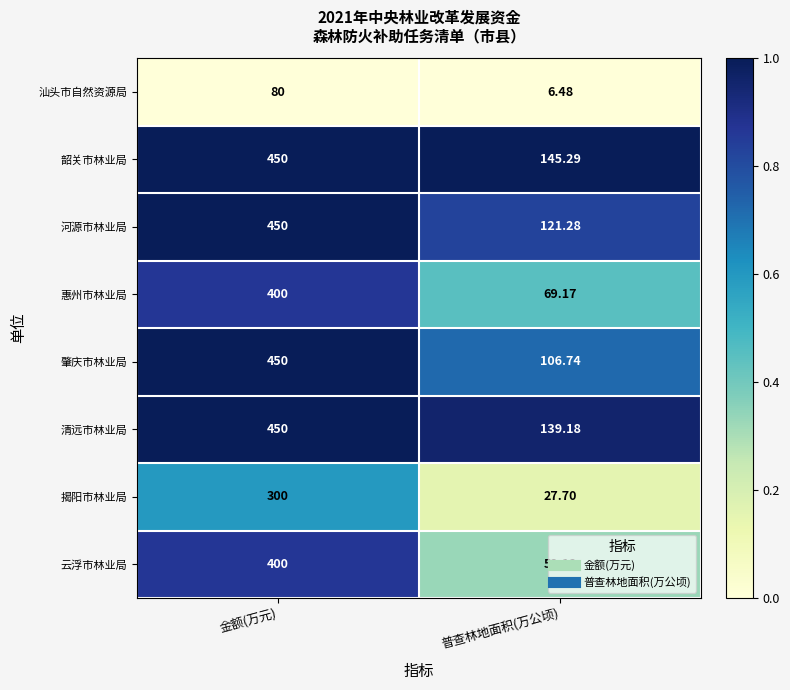

Rank the categories by 河源市林业局 value from highest to lowest.

金额(万元), 普查林地面积(万公顷)